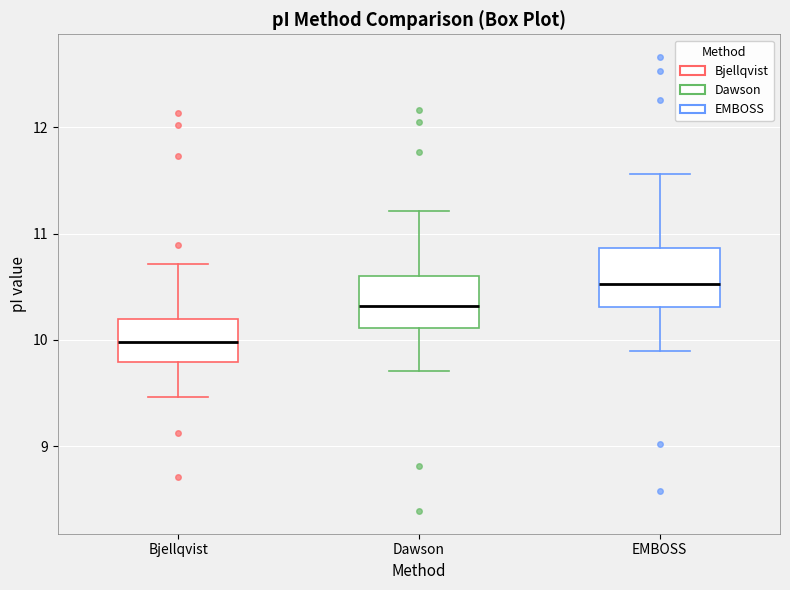

Where is the lower edge of the box for EMBOSS on the y-axis? The values are not printed on the chart, so give them approximately, as read against the axis.

10.3